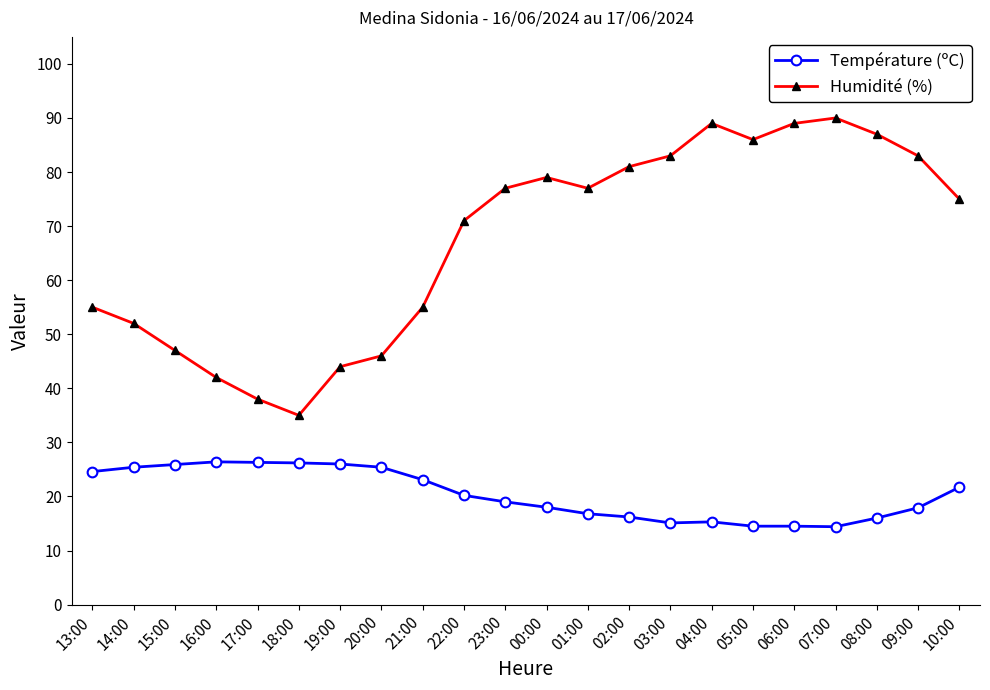

List the series in order of their overall mean, lowest first.

Température (ºC), Humidité (%)